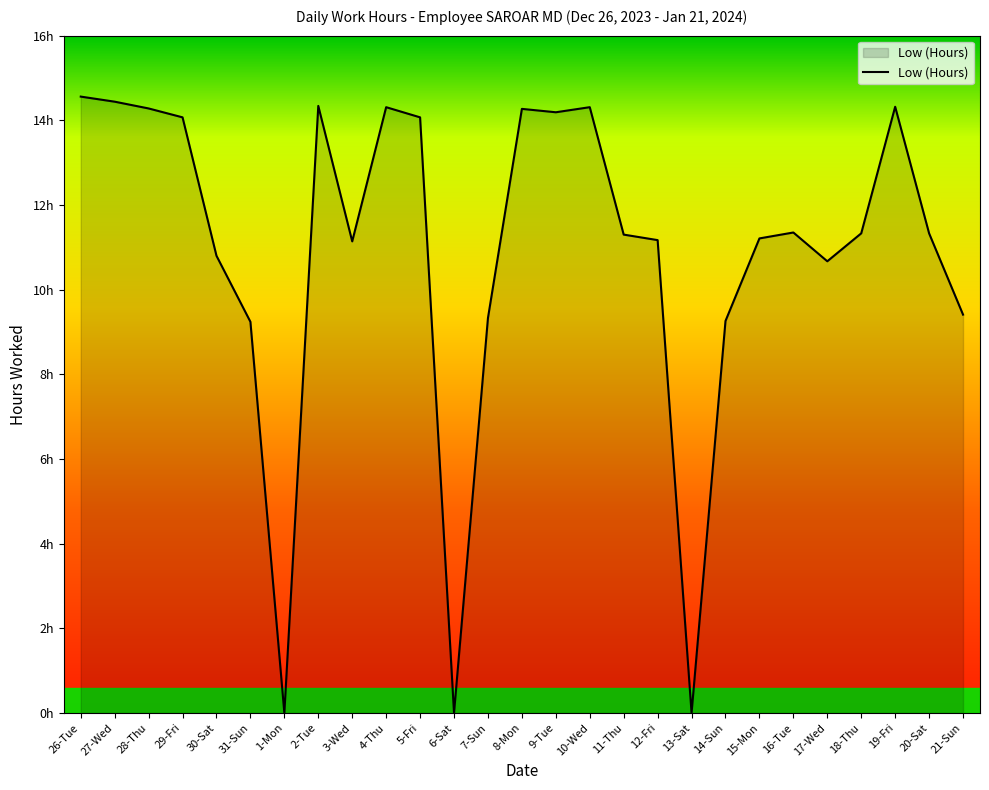

Reading left to right, list all the values displayed in this chart.

14.6	14.4	14.3	14.1	10.8	9.2	0.0	14.3	11.1	14.3	14.1	0.0	9.3	14.3	14.2	14.3	11.3	11.2	0.0	9.3	11.2	11.3	10.7	11.3	14.3	11.3	9.4